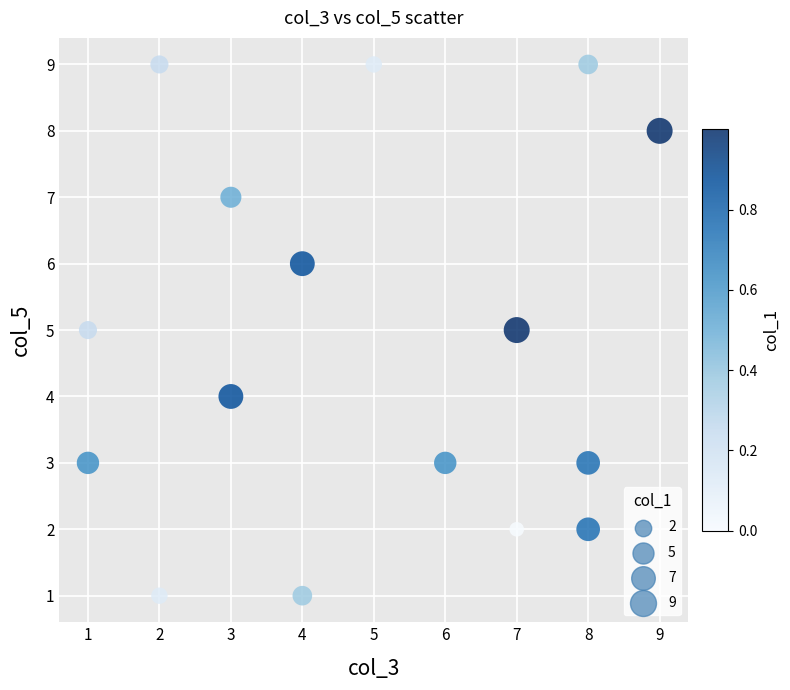

What is the range of X values (max minus min)?

8